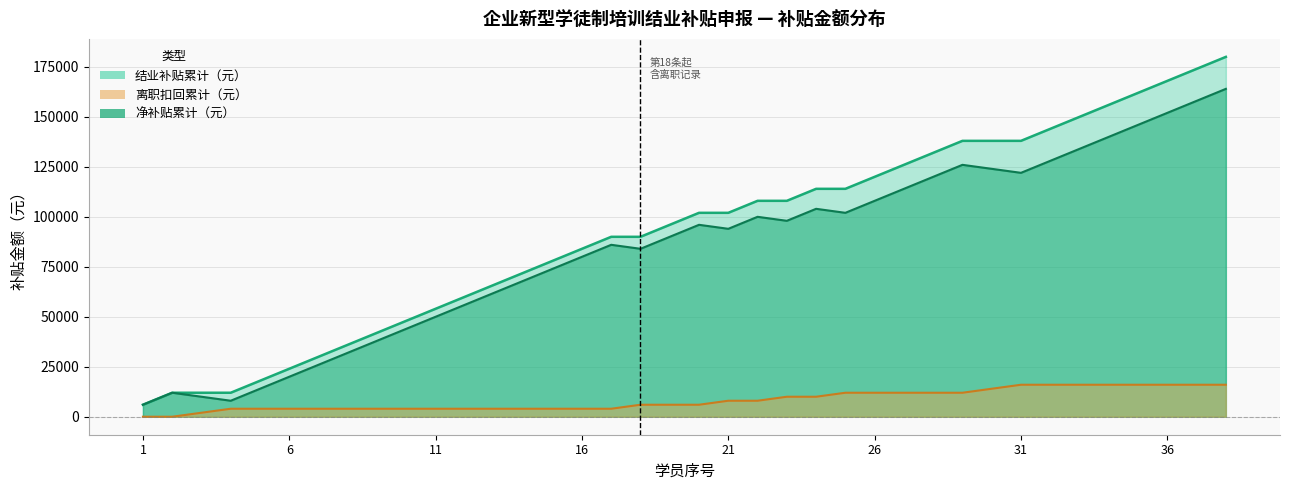

Reading left to right, extract all data points from this chart.

合同开始(序号): 6000	12000	12000	12000	18000	24000	30000	36000	42000	48000	54000	60000	66000	72000	78000	84000	90000	90000	96000	102000	102000	108000	108000	114000	114000	120000	126000	132000	138000	138000	138000	144000	150000	156000	162000	168000	174000	180000
合同结束(序号): 6000	12000	10000	8000	14000	20000	26000	32000	38000	44000	50000	56000	62000	68000	74000	80000	86000	84000	90000	96000	94000	100000	98000	104000	102000	108000	114000	120000	126000	124000	122000	128000	134000	140000	146000	152000	158000	164000